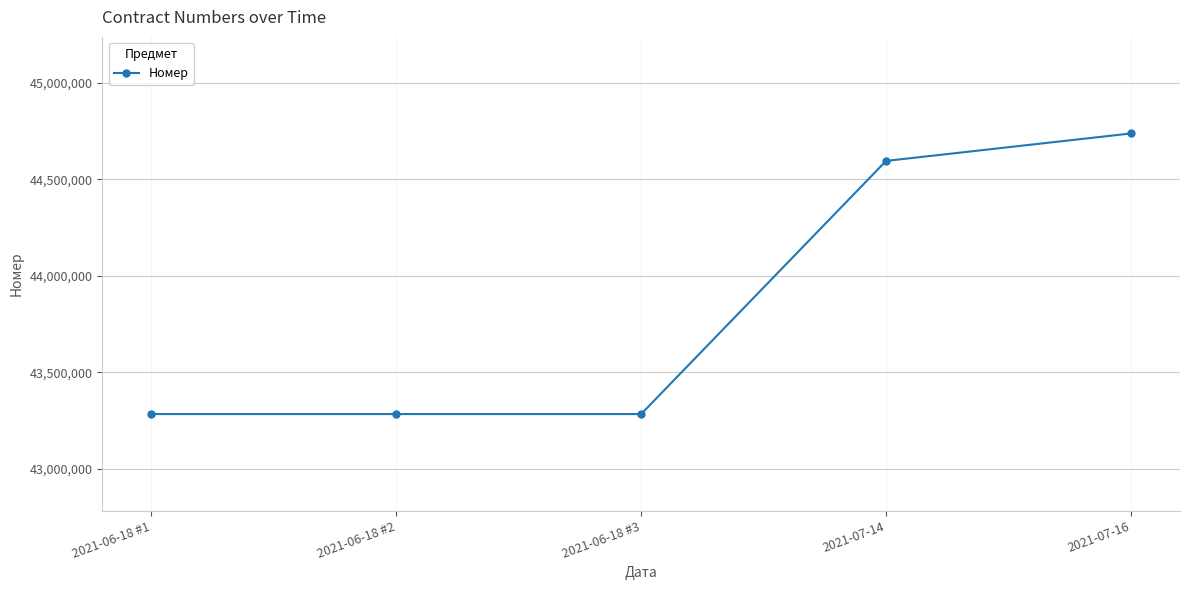

What position from the right is 2021-07-14?

2